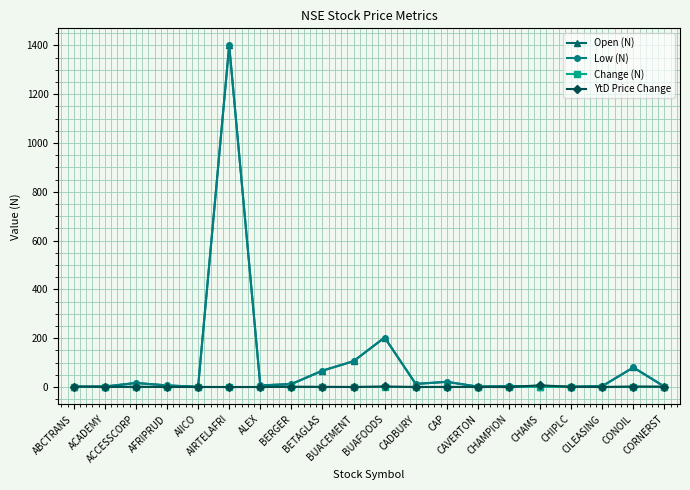

What is the maximum value for Low (N)?

1400.1